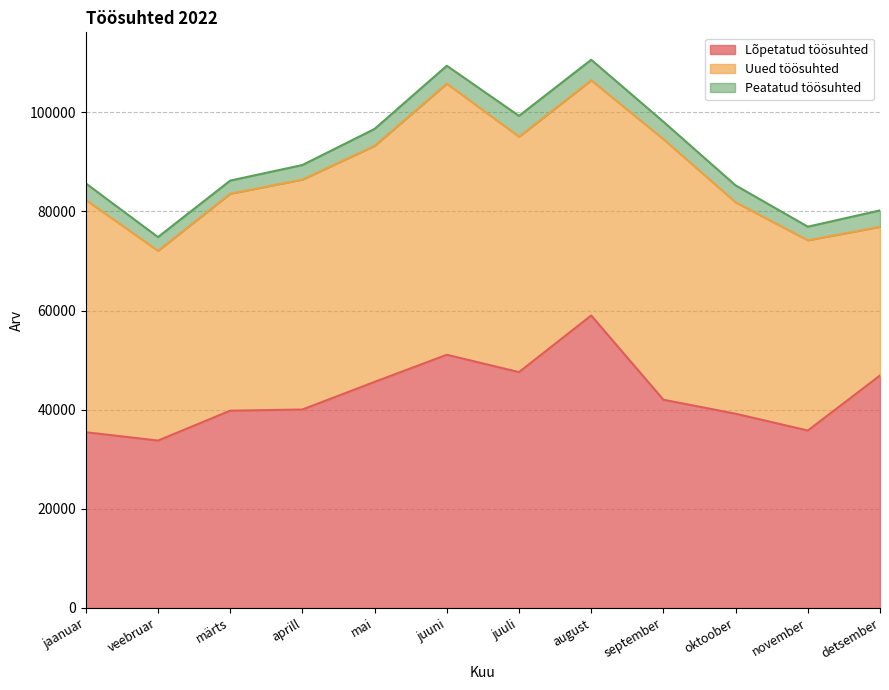

Where is the first local minimum for Lõpetatud töösuhted?

veebruar